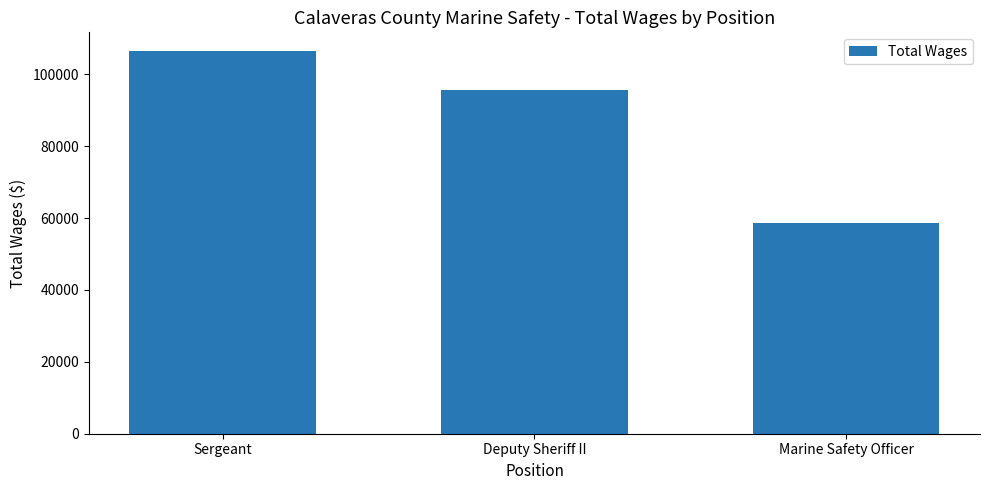

How many values are below 95713?

1